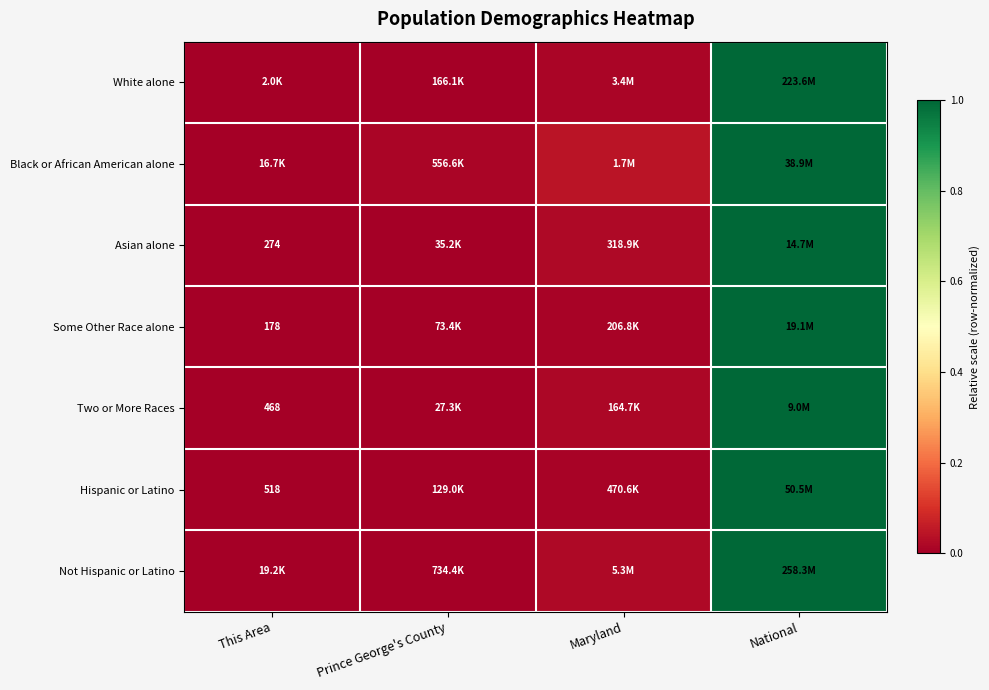

At how many categories does at least one series exceed 0?

3